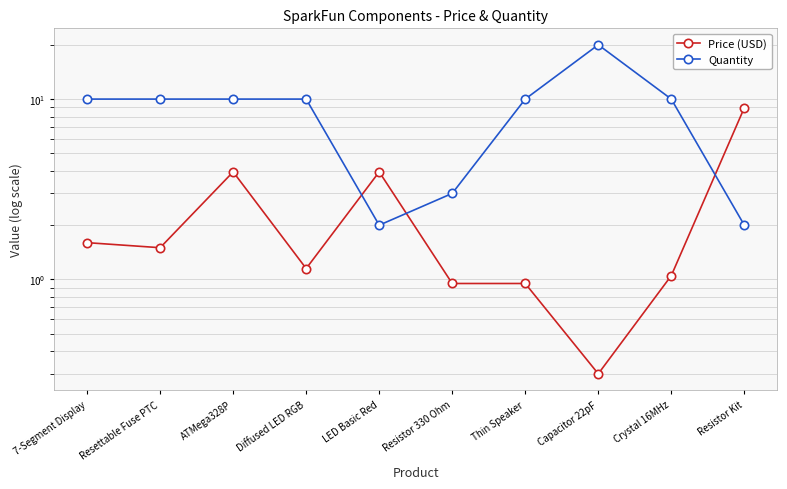

Which has a higher value, Resistor Kit or 7-Segment Display?

Resistor Kit